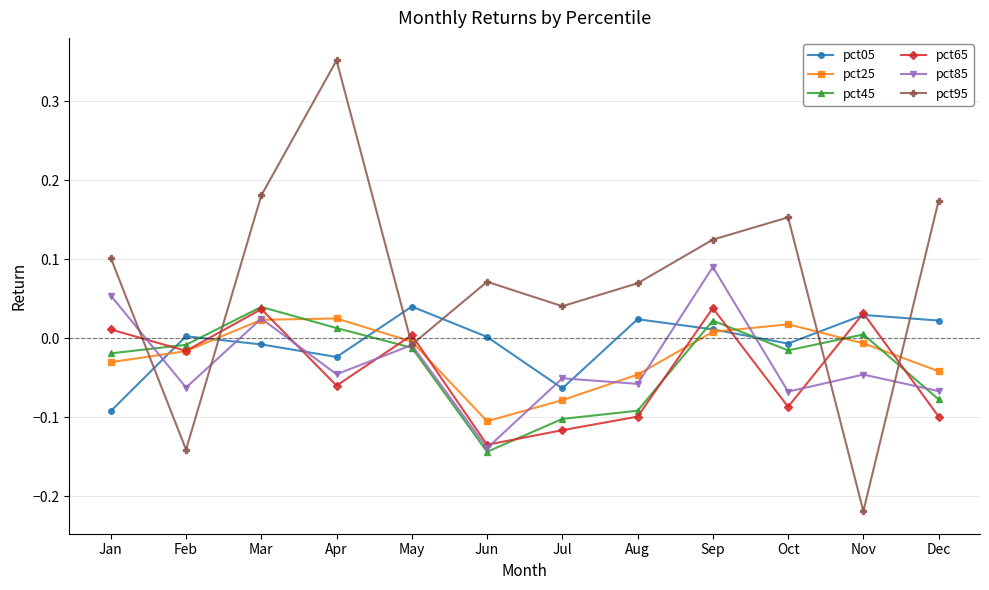

The pct95 series shows -0.1 at Feb. True or false?

True